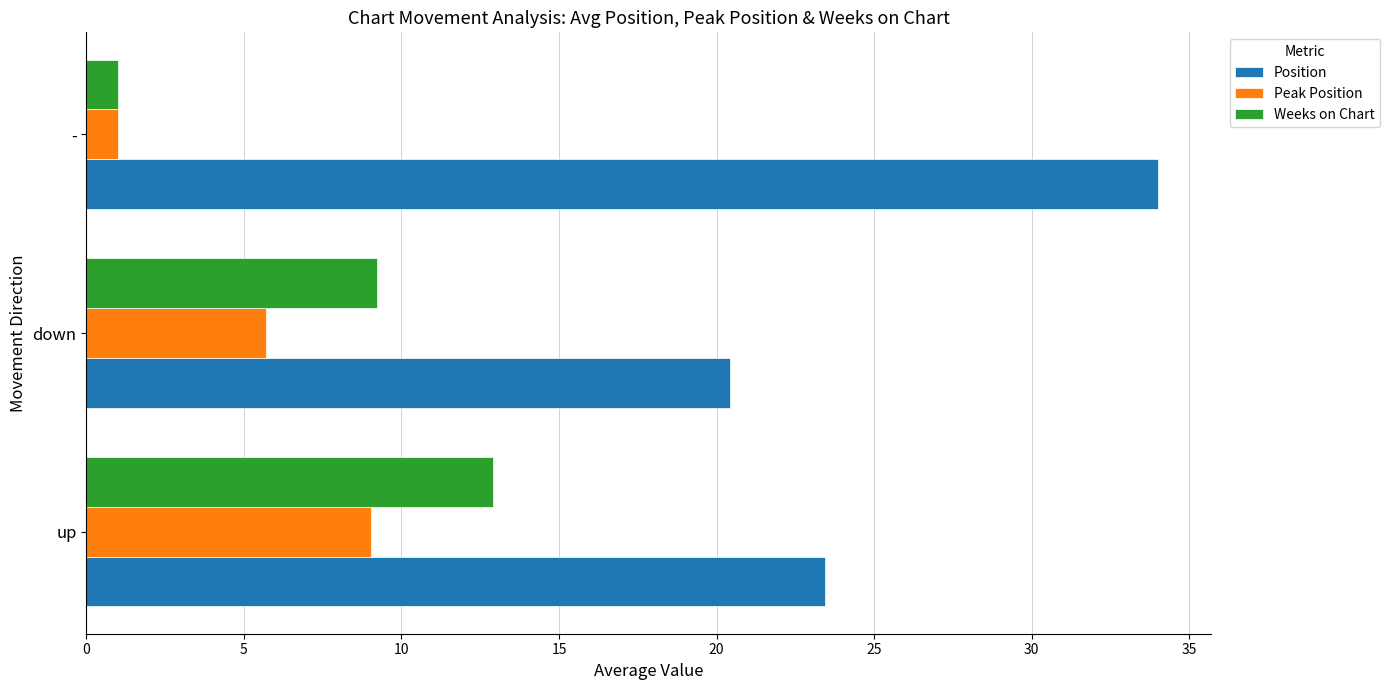

What is the difference between the highest and lowest values at up?

14.4